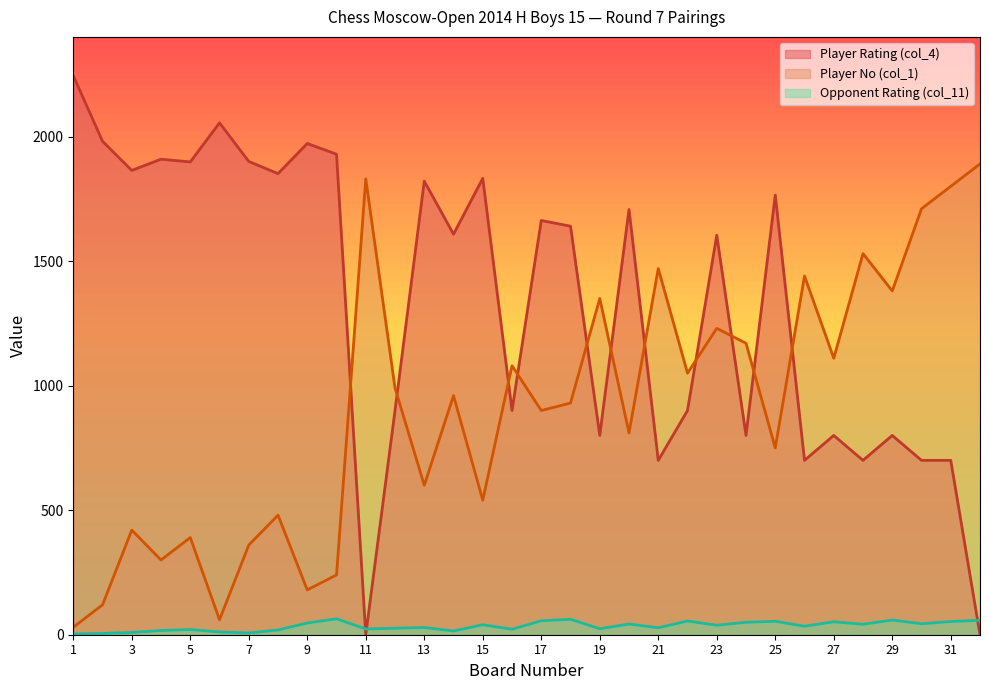

Does the chart have visible grid lines?

No